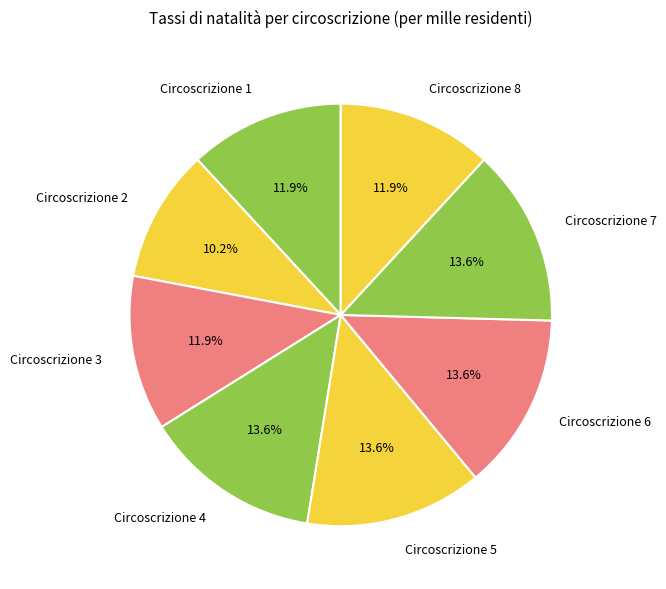

Which slice is the smallest?

Circoscrizione 2